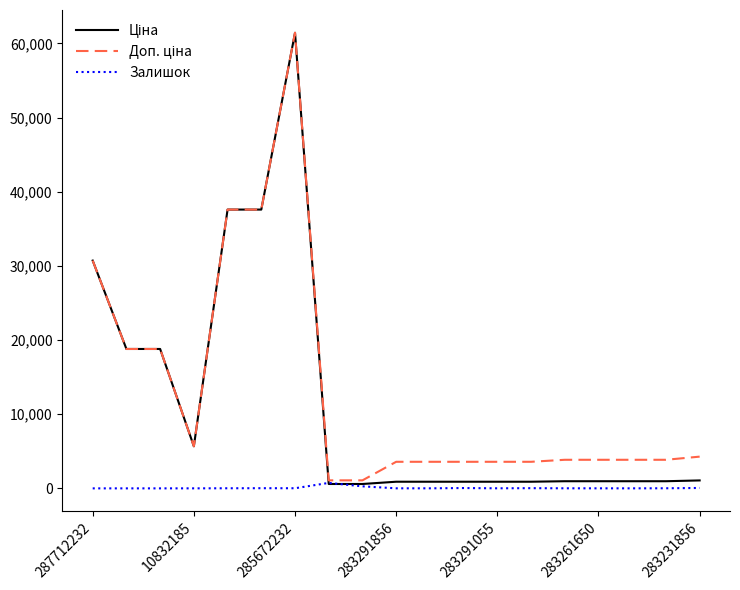

Does the chart have visible grid lines?

No